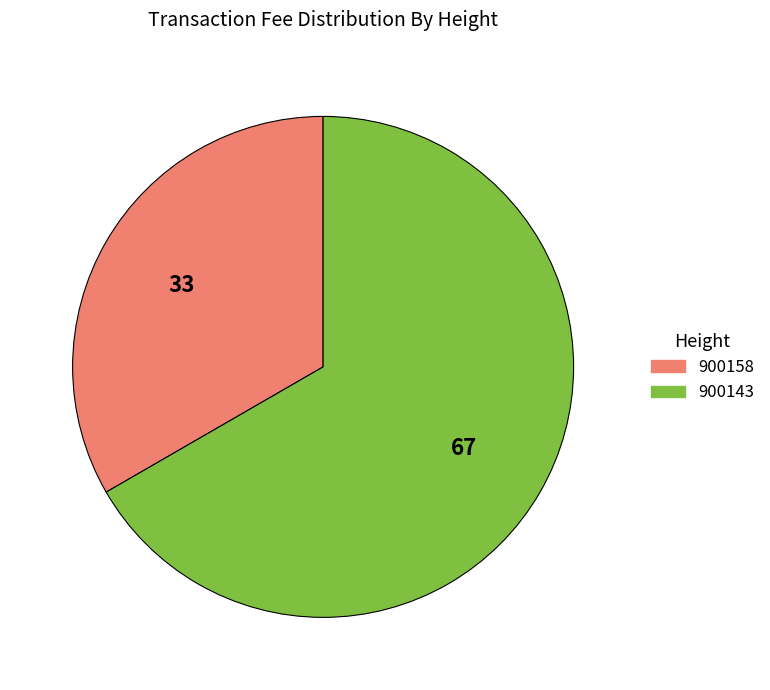

Do 900143 and 900158 together represent more than half of the pie?

Yes